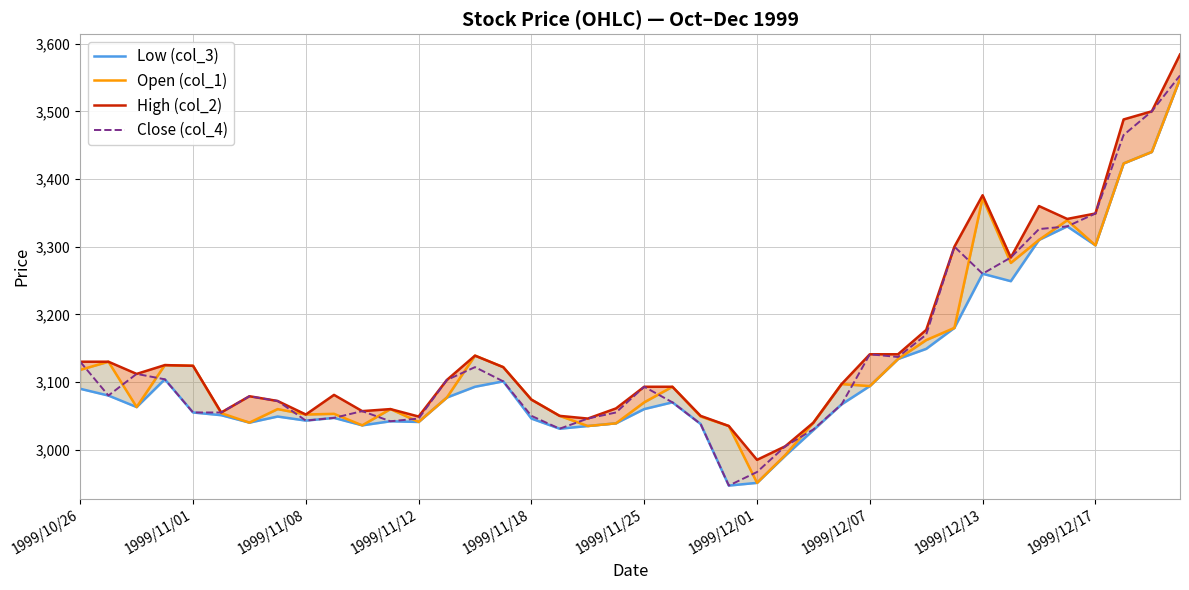

Reading left to right, extract all data points from this chart.

Low (col_3): 3090	3080	3063	3104	3055	3051	3040	3049	3043	3047	3036	3042	3041	3077	3093	3101	3046	3031	3035	3039	3060	3070	3038	2947	2951	2991	3029	3067	3094	3134	3149	3180	3260	3249	3310	3330	3302	3423	3440	3548
Open (col_1): 3118	3130	3063	3125	3124	3054	3040	3060	3052	3053	3036	3060	3041	3077	3139	3122	3074	3050	3035	3039	3070	3093	3049	3035	2951	2992	3040	3097	3094	3134	3162	3180	3372	3276	3310	3339	3302	3423	3440	3548
High (col_2): 3130	3130	3112	3125	3124	3055	3079	3072	3052	3081	3057	3060	3049	3103	3139	3122	3074	3050	3046	3061	3093	3093	3050	3035	2985	3005	3040	3097	3141	3141	3177	3300	3376	3284	3360	3341	3349	3488	3500	3584
Close (col_4): 3130	3080	3112	3104	3055	3055	3079	3072	3043	3047	3057	3042	3046	3103	3122	3101	3050	3031	3046	3055	3093	3070	3038	2947	2967	3005	3030	3067	3141	3137	3170	3300	3260	3284	3326	3330	3349	3465	3500	3553